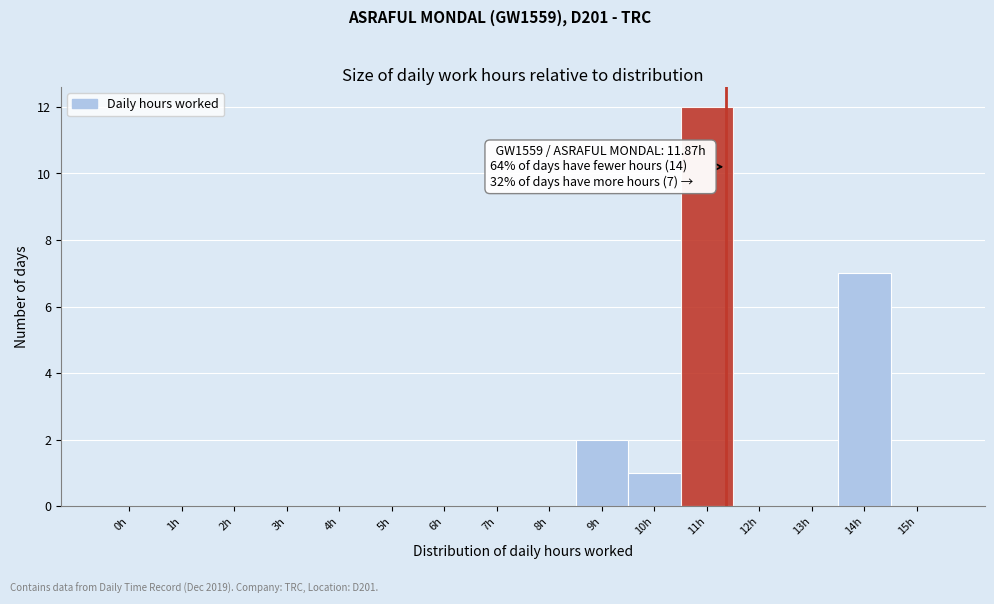

Reading right to left, extract all data points from this chart.

15h=0	14h=7	13h=0	12h=0	11h=12	10h=1	9h=2	8h=0	7h=0	6h=0	5h=0	4h=0	3h=0	2h=0	1h=0	0h=0